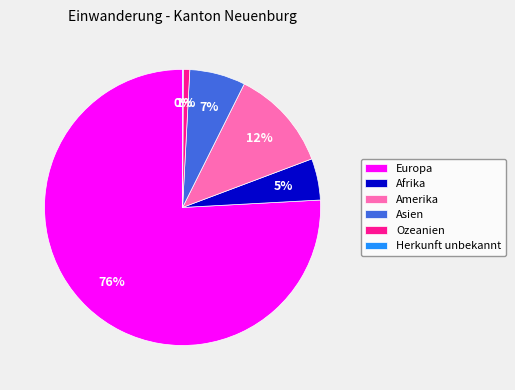

To the nearest percent, what portion does Asien represent?

7%